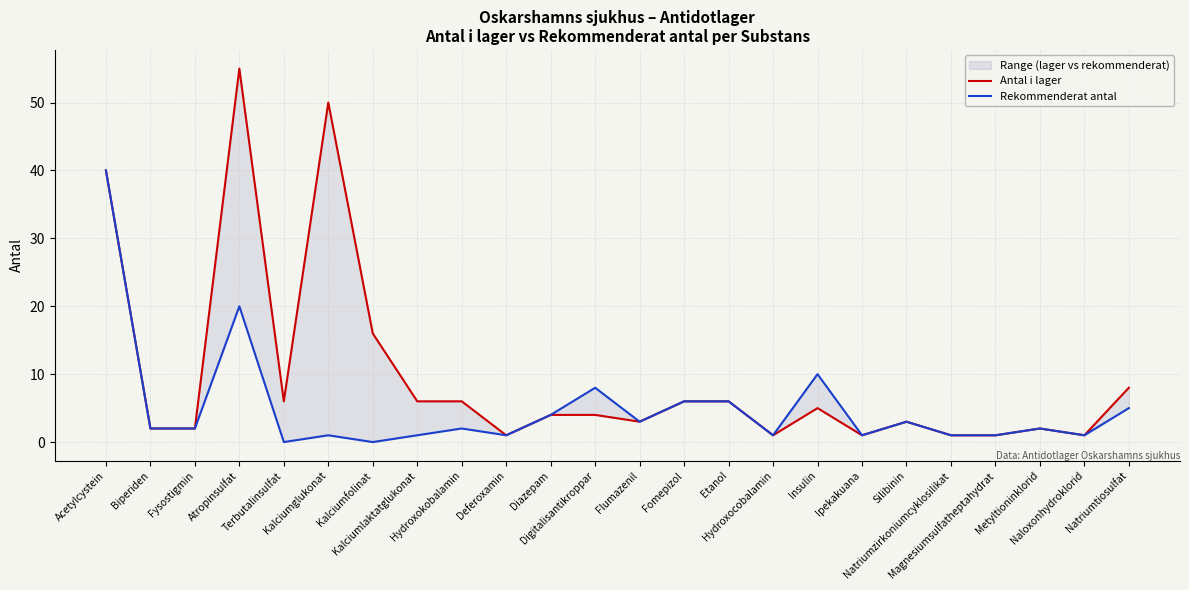

At which category does the chart reach its minimum across all series?

Terbutalinsulfat